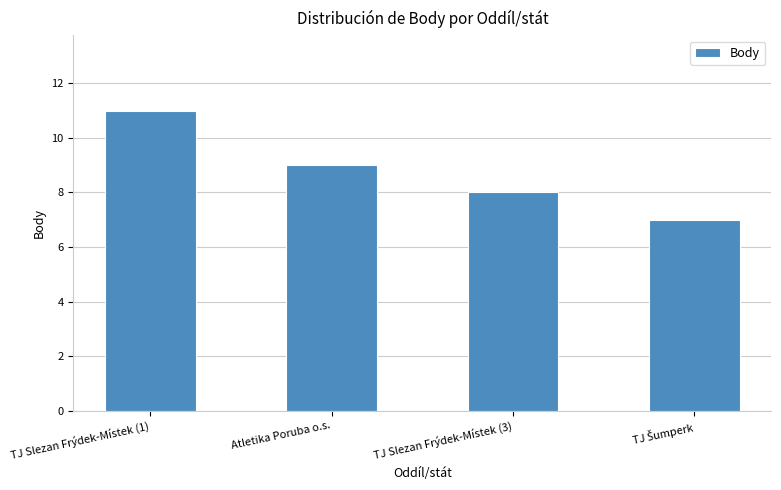

Between Atletika Poruba o.s. and TJ Slezan Frýdek-Místek (1), which is larger?

TJ Slezan Frýdek-Místek (1)